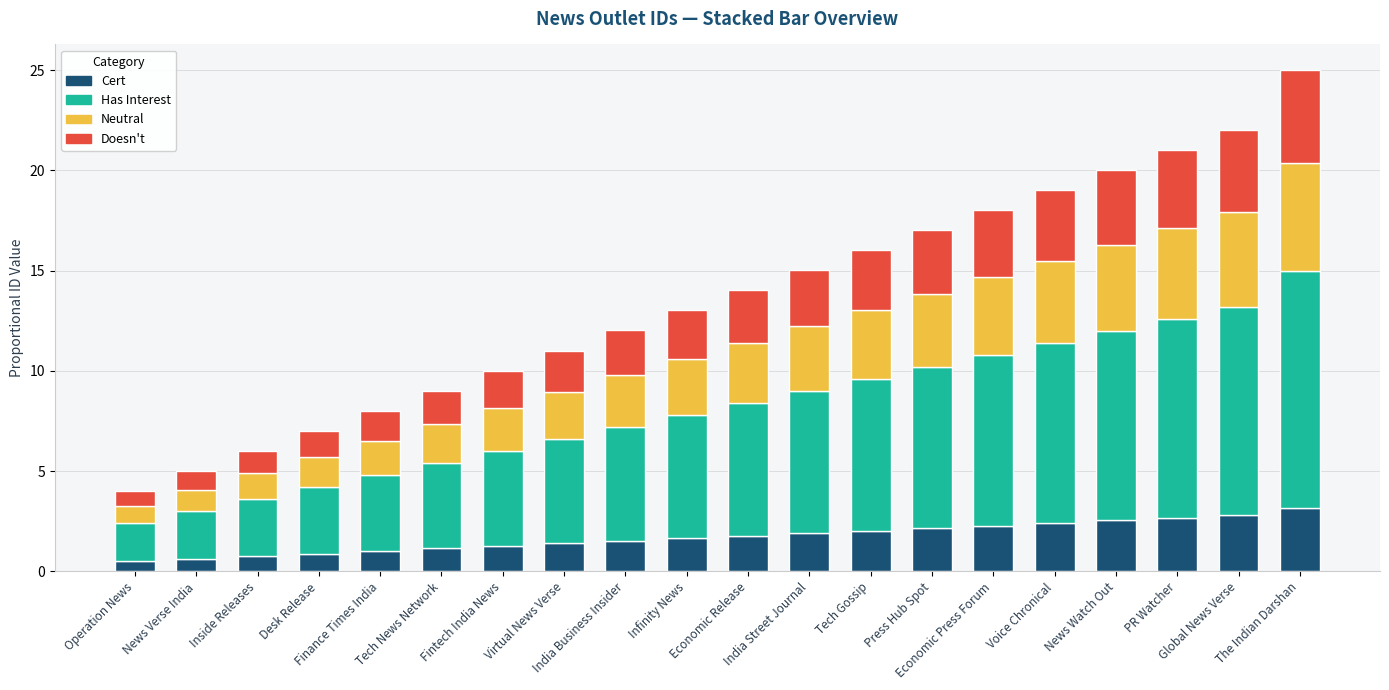

How many categories are shown in the chart?

20